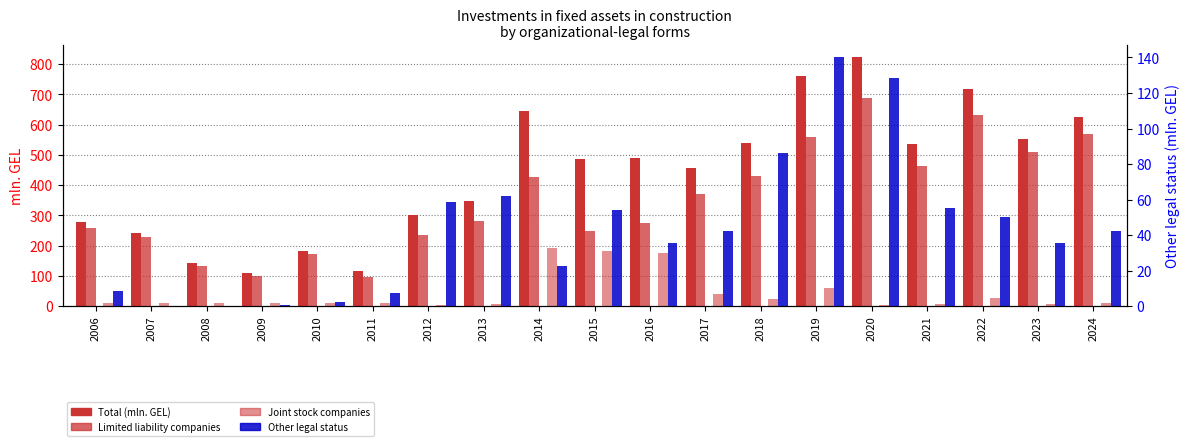

What is the value of the Other legal status bar at the 15th from the left?

128.6